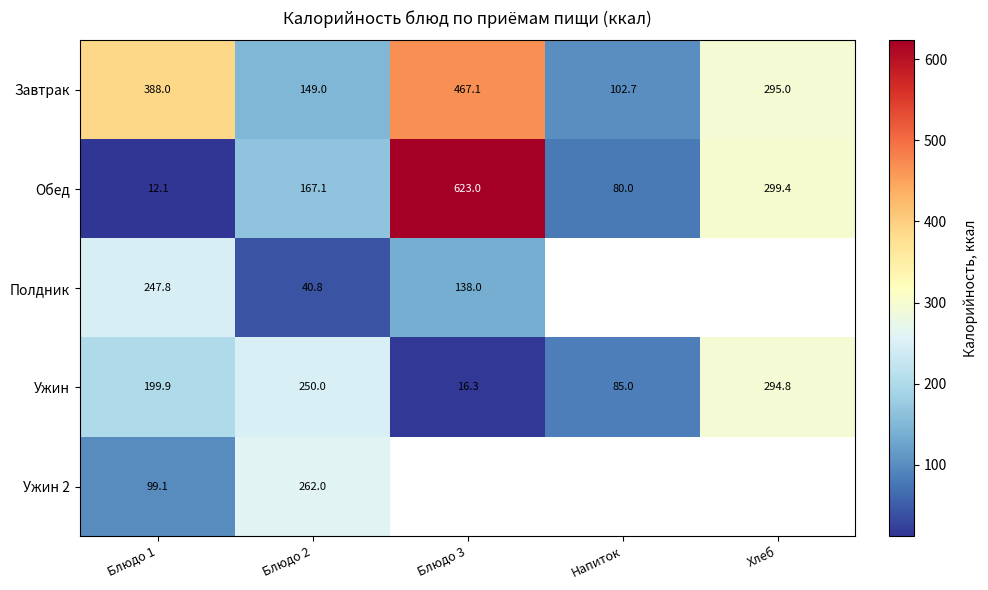

How many data points in Обед are above 167?

3